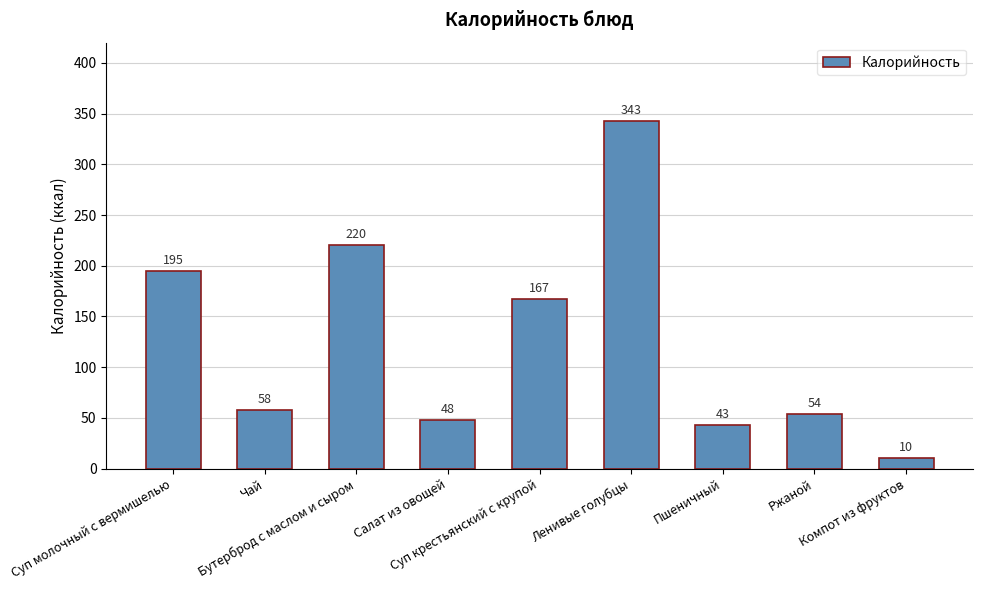

What is the change in value from Суп крестьянский с крупой to Пшеничный?

-124